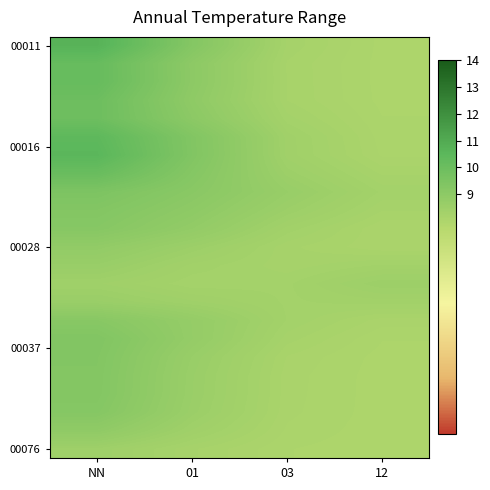

What is the total value across all series at 03?

190.1